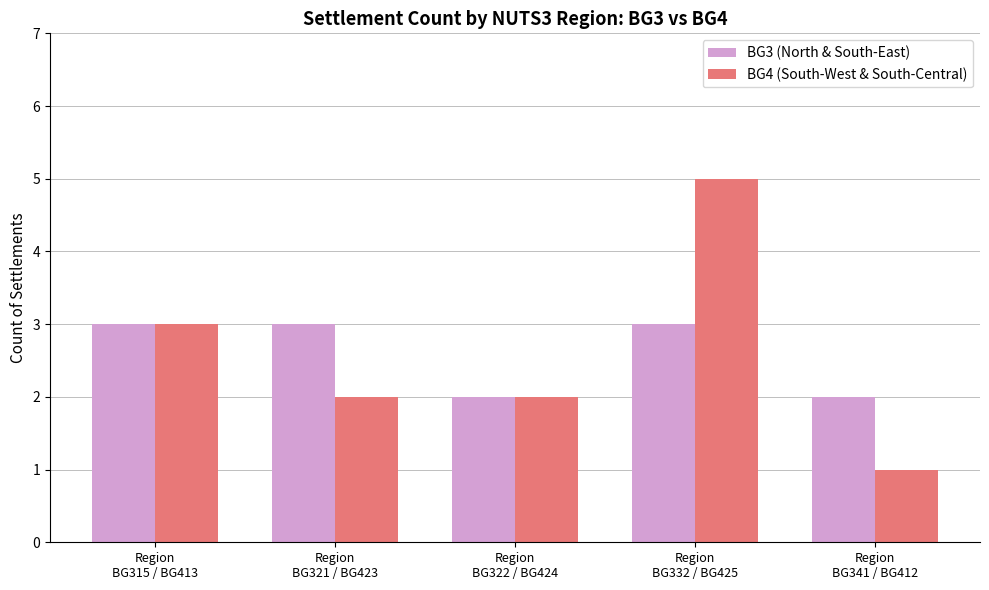

What are all the series names shown in the legend?

BG3 (North & South-East), BG4 (South-West & South-Central)